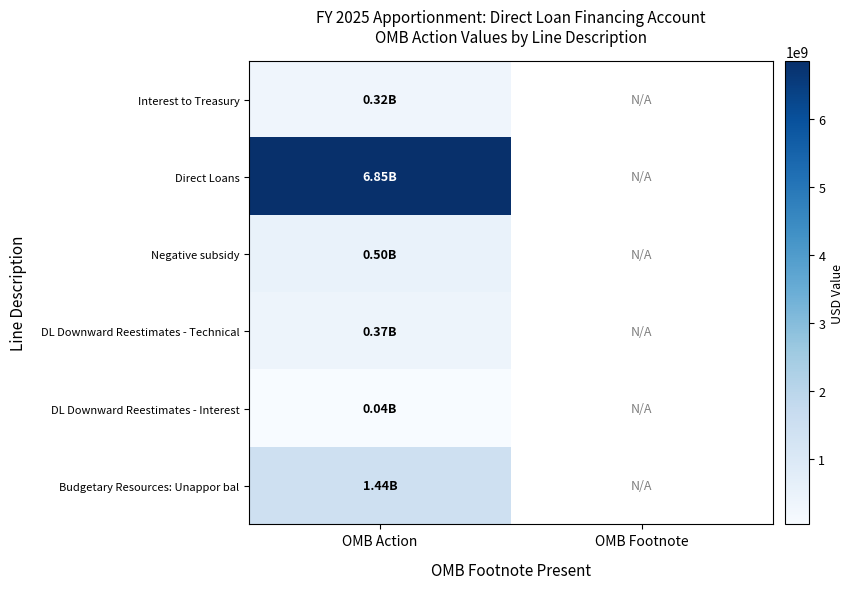

Rank the series at OMB Action from highest to lowest value.

Direct Loans, Budgetary Resources: Unappor bal, Negative subsidy, DL Downward Reestimates - Technical, Interest to Treasury, DL Downward Reestimates - Interest